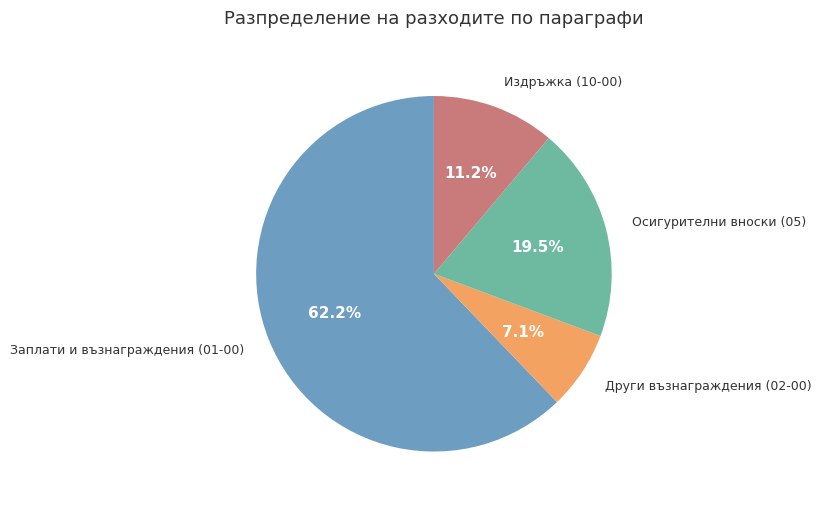

Is the sum of Издръжка (10-00) and Други възнаграждения (02-00) greater than half?

No